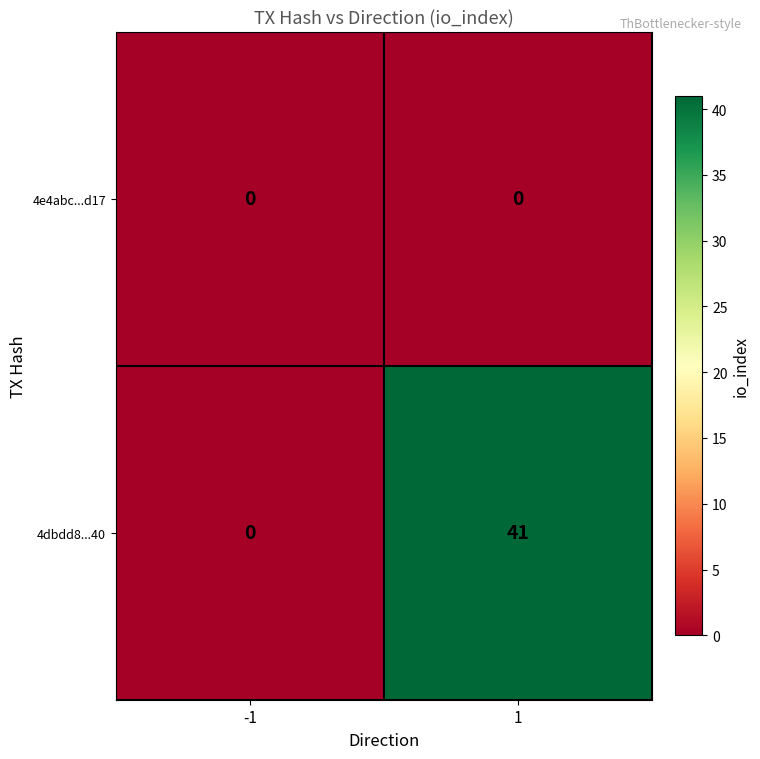

Count the number of categories in the chart.

2